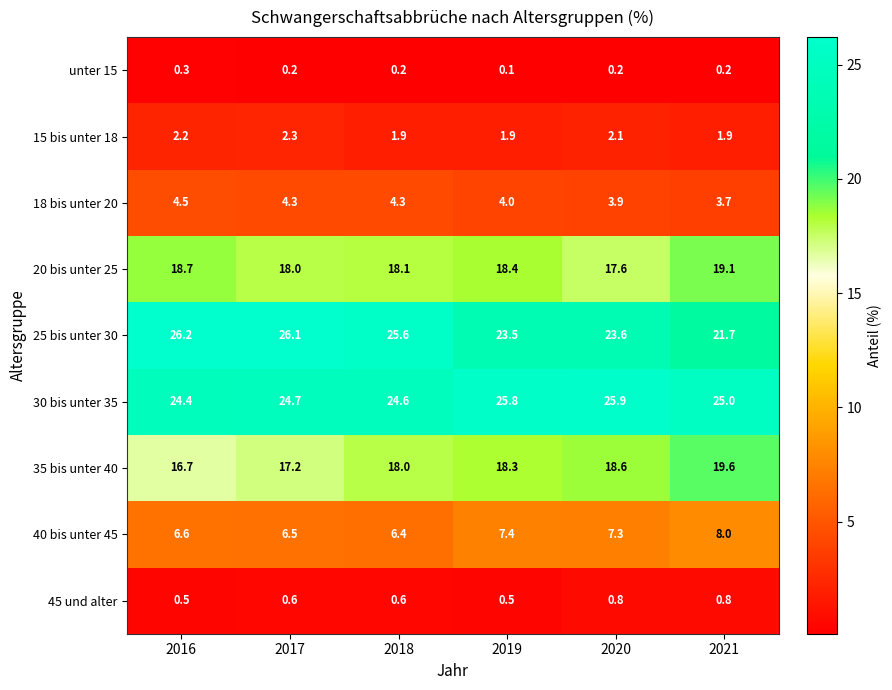

Which category has the lowest value across all series?

2019